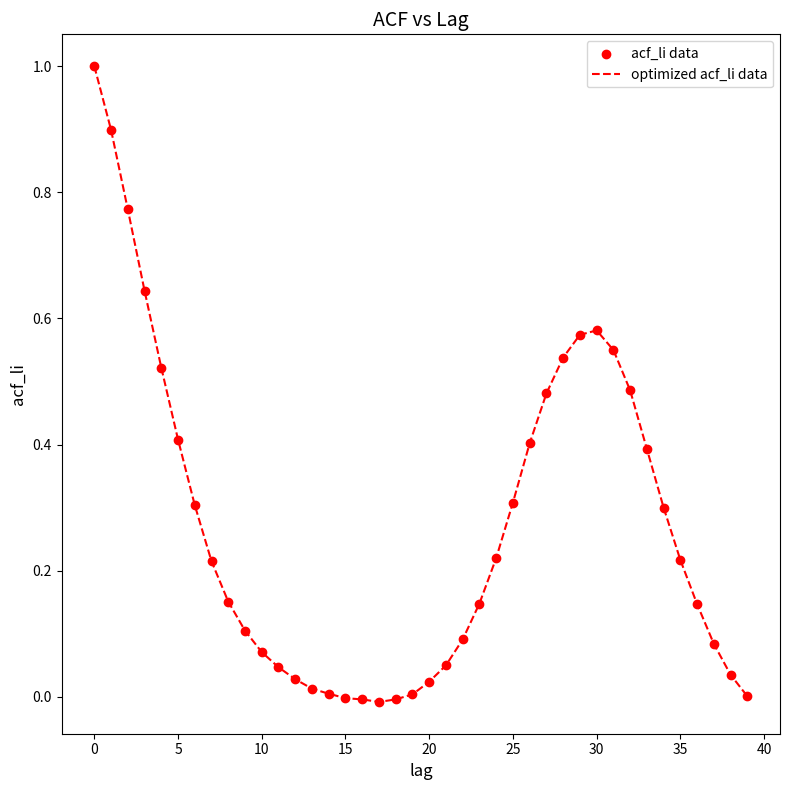

What is the greatest value displayed?

1.0